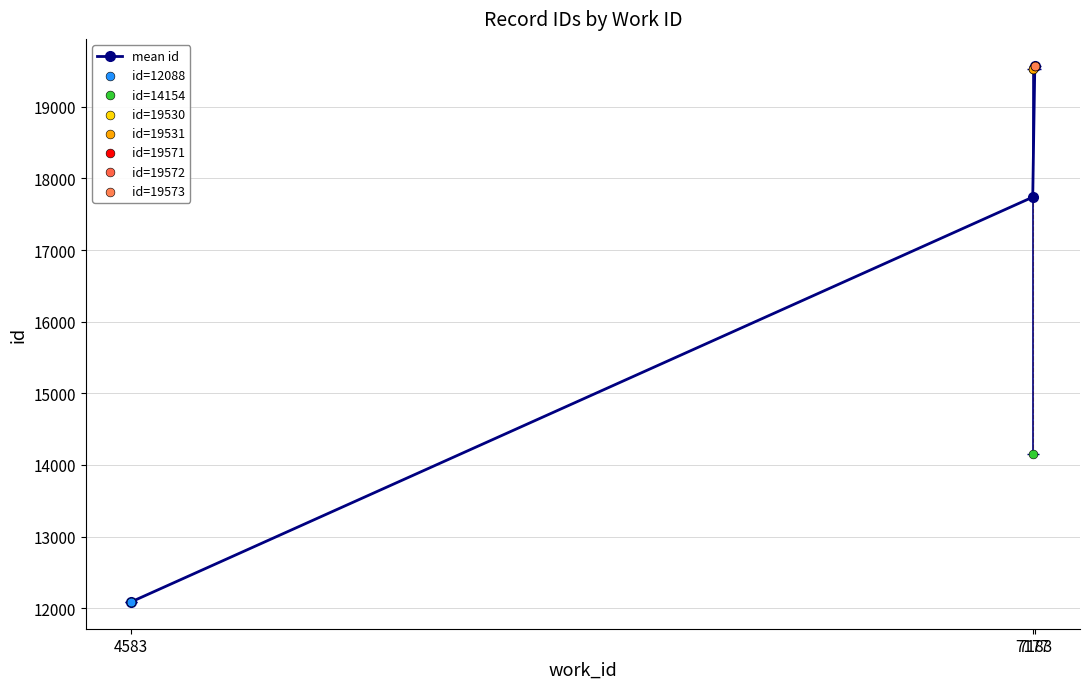

Between 7177 and 4583, which is larger?

7177